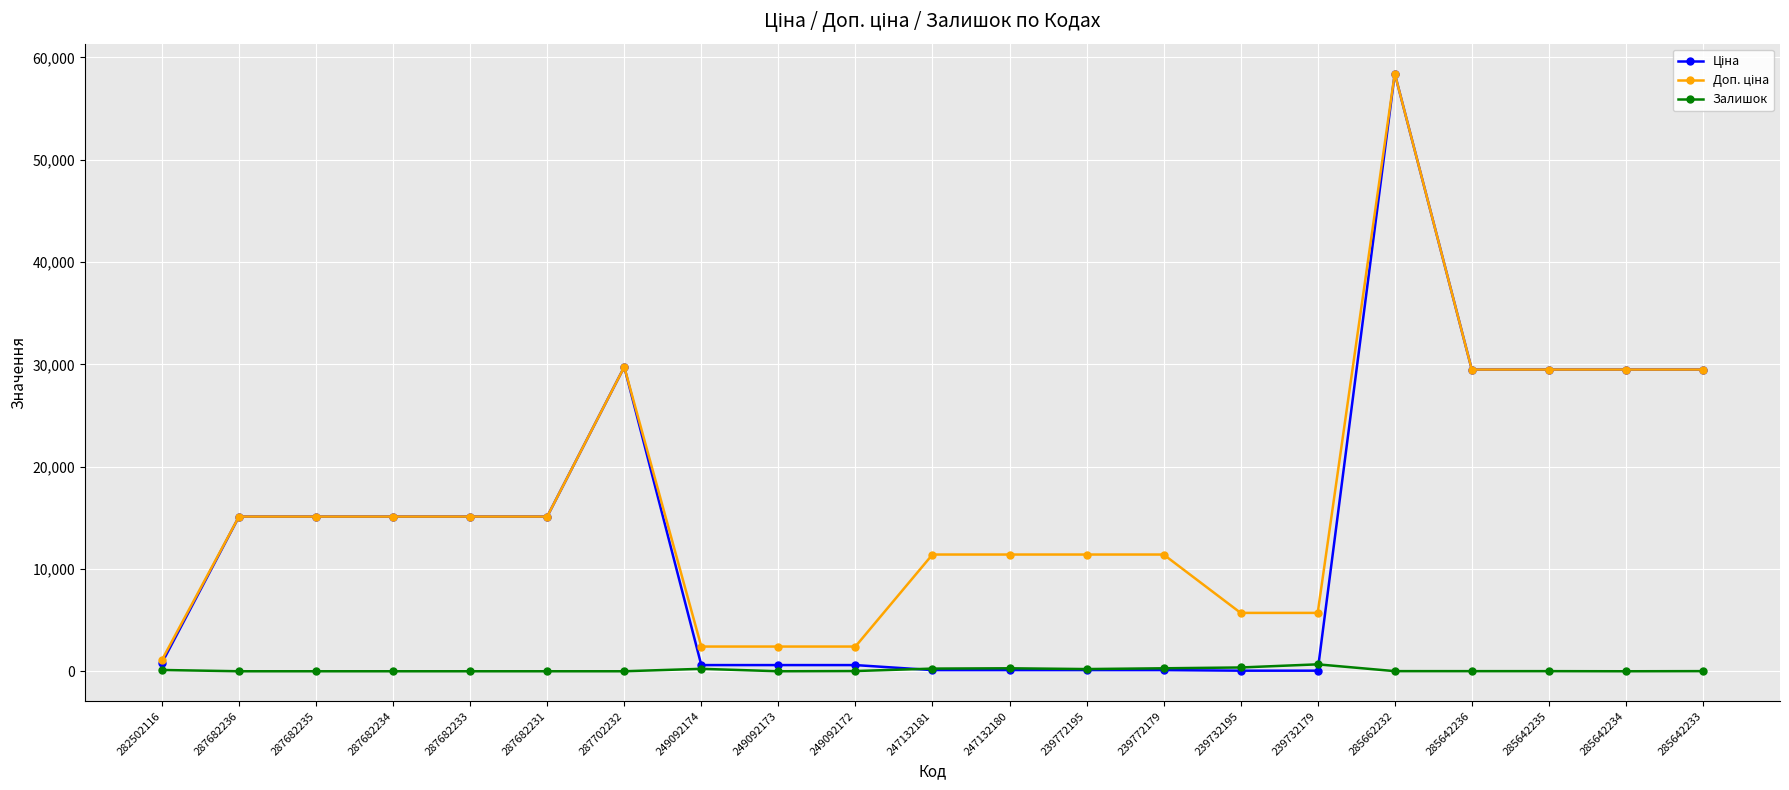

True or false: Залишок has more than 1 interior local peaks.

True